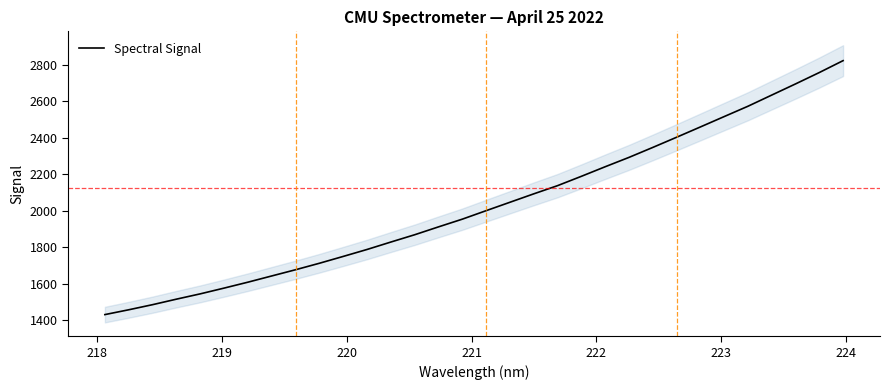

How many values are below 2000?

16